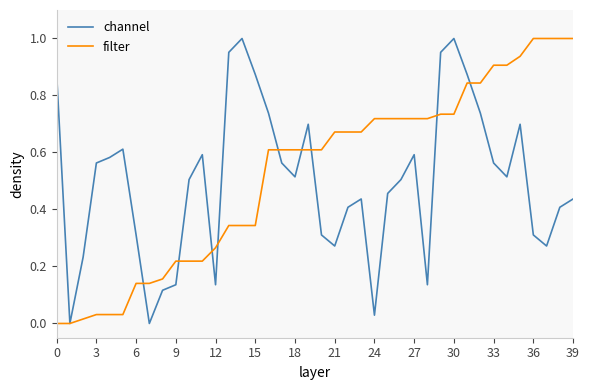

What is the average value of the channel series?

0.5